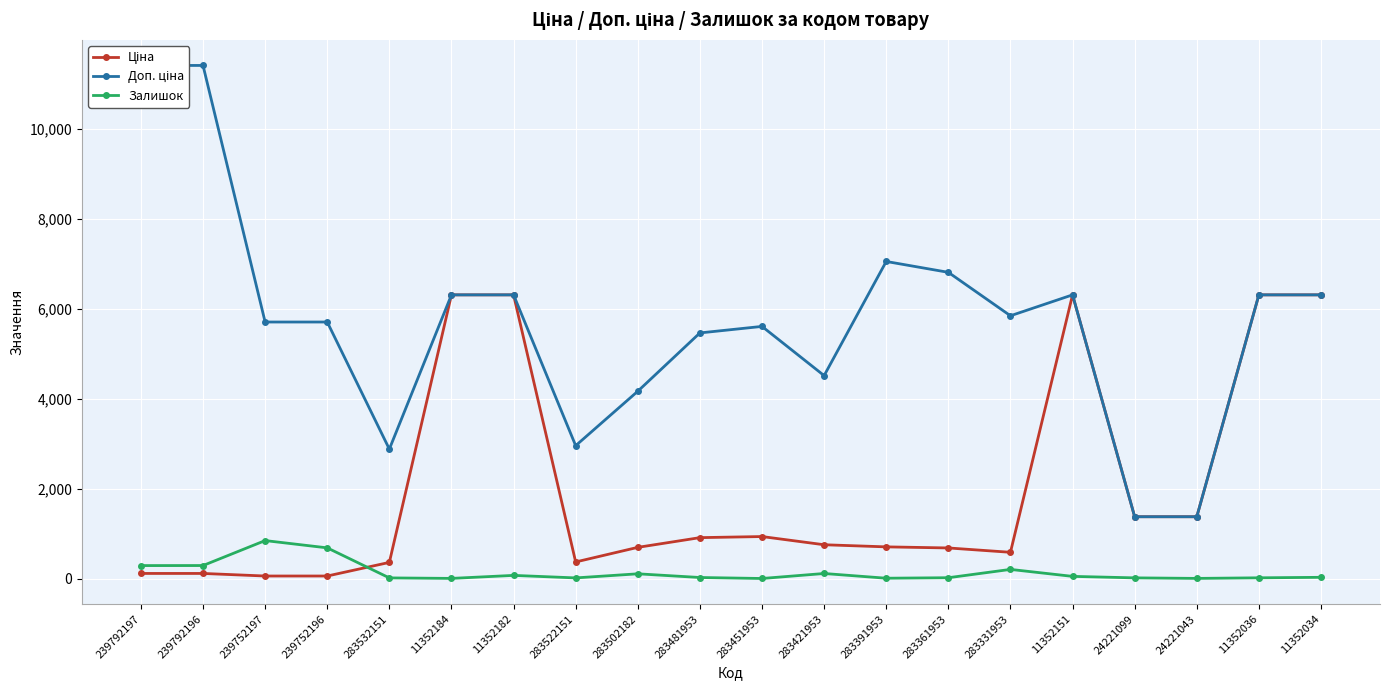

How many data points in Доп. ціна are above 5843?

10